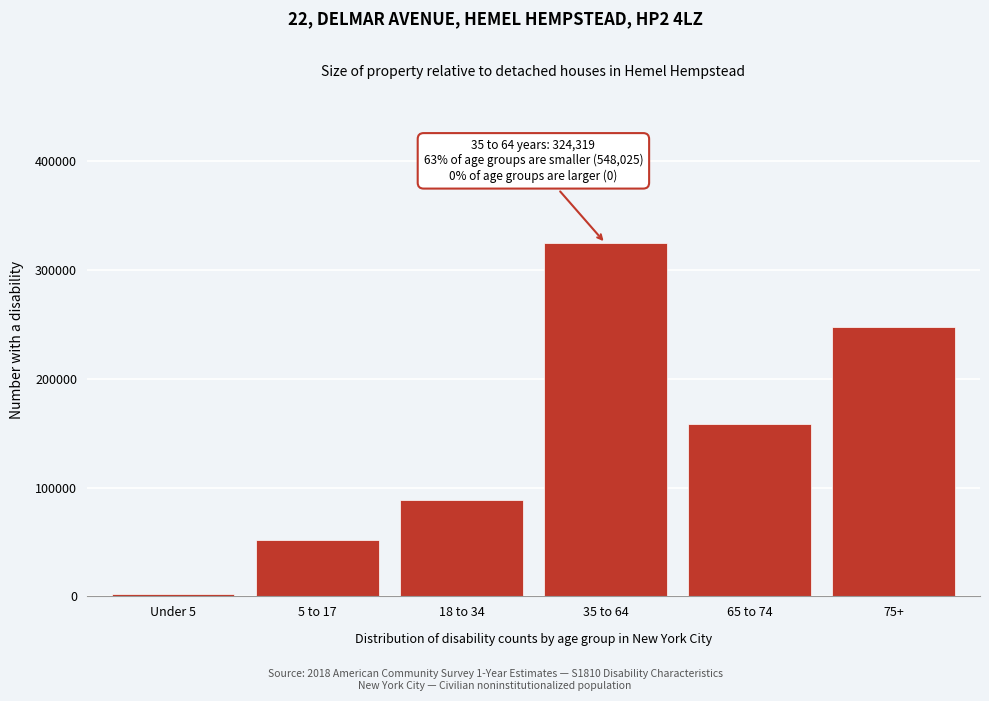

Reading left to right, transcribe all the data shown in this chart.

2106	51675	88317	324319	158443	247484